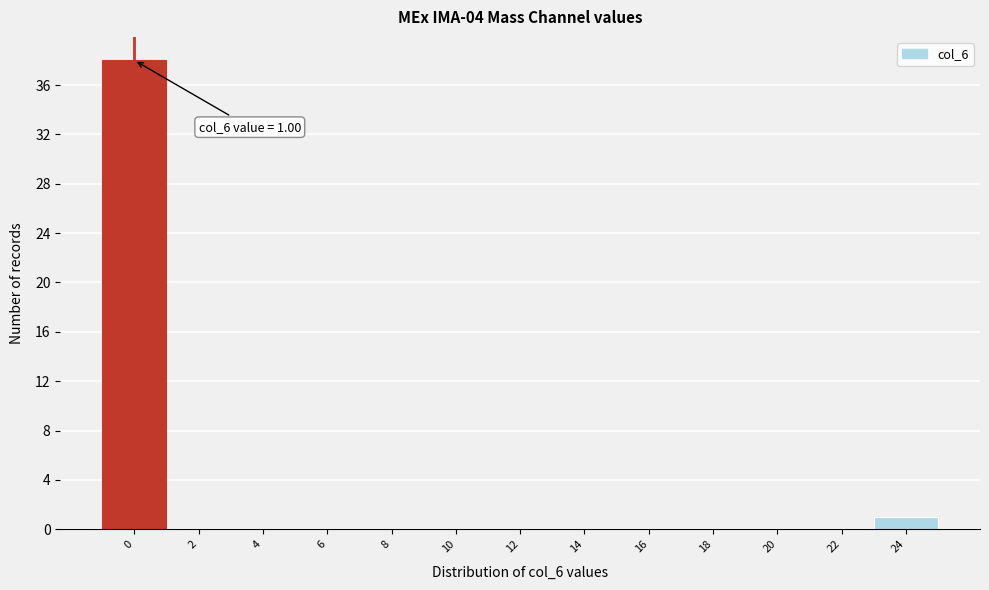

Reading right to left, transcribe all the data shown in this chart.

24=1	22=0	20=0	18=0	16=0	14=0	12=0	10=0	8=0	6=0	4=0	2=0	0=38